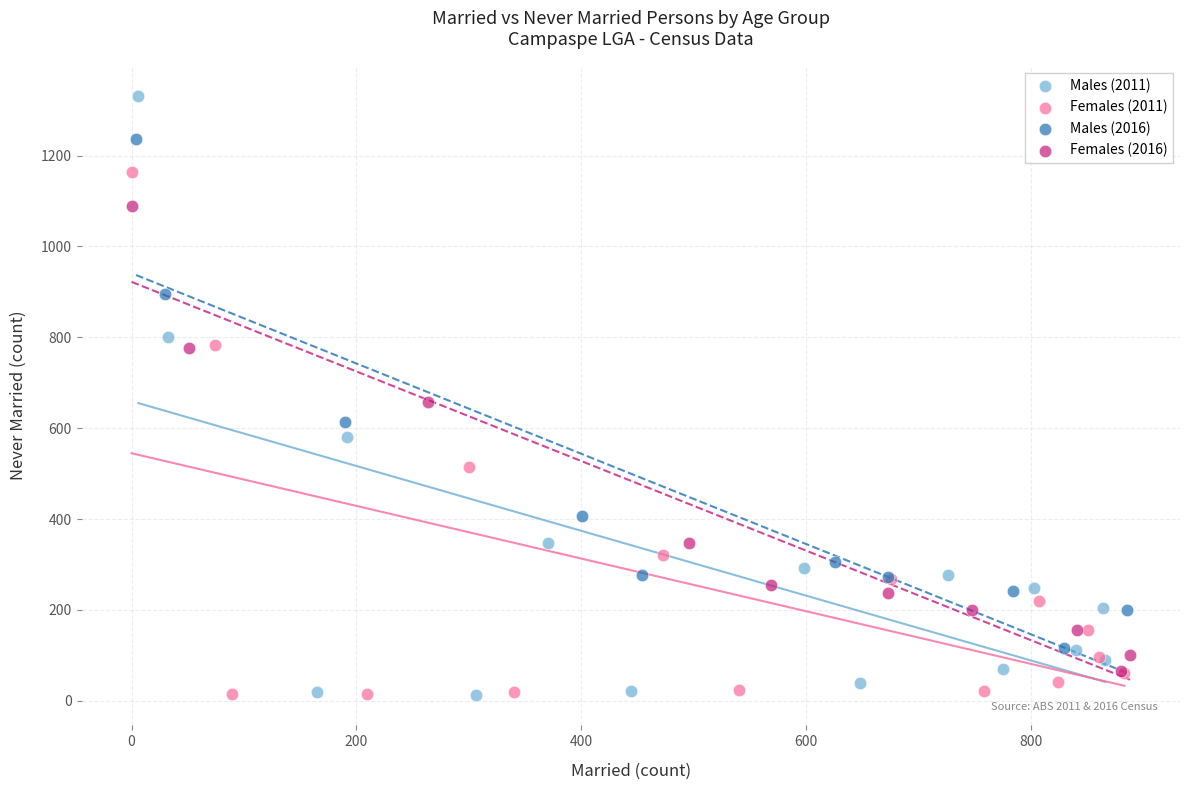

Which series has the largest Y range (max minus min)?

Males (2011)